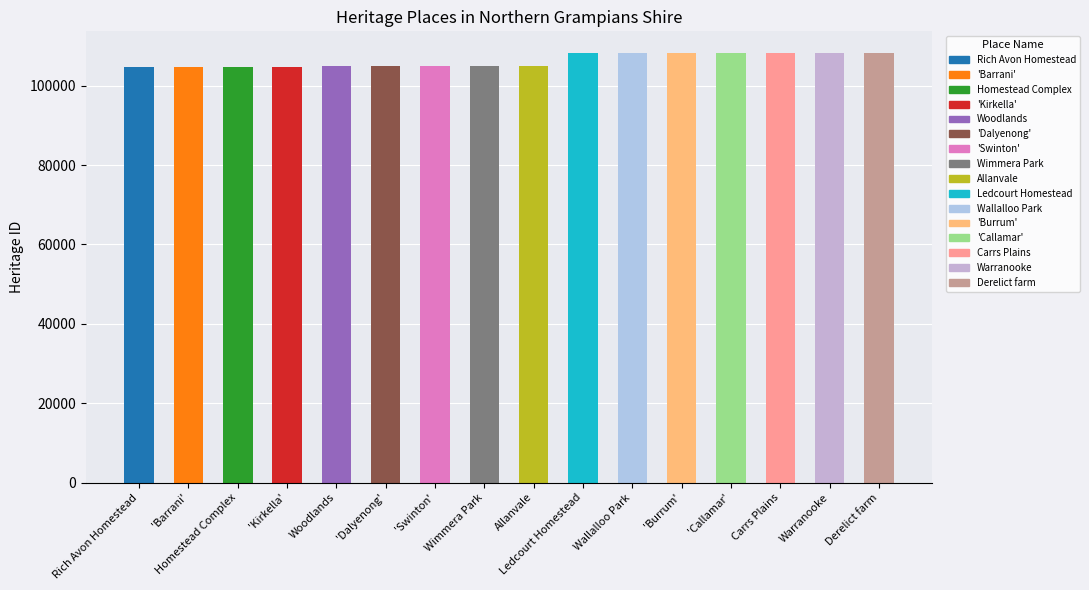

Approximately how many times larger is the value at Homestead Complex compared to Wimmera Park?

1.0